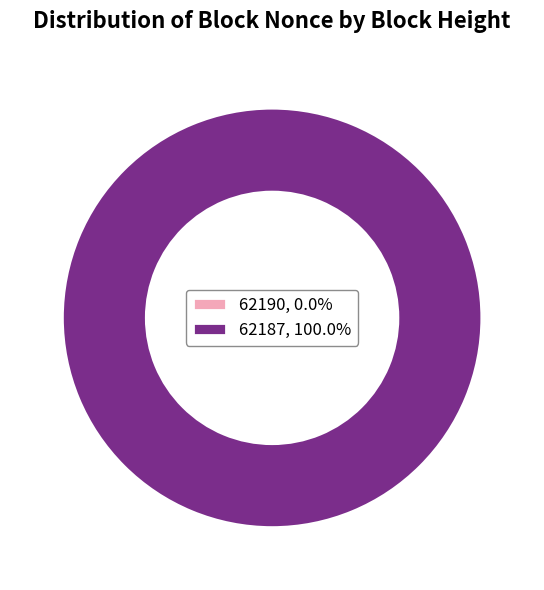

To the nearest percent, what is the difference between the largest and smallest slice percentages?

100%